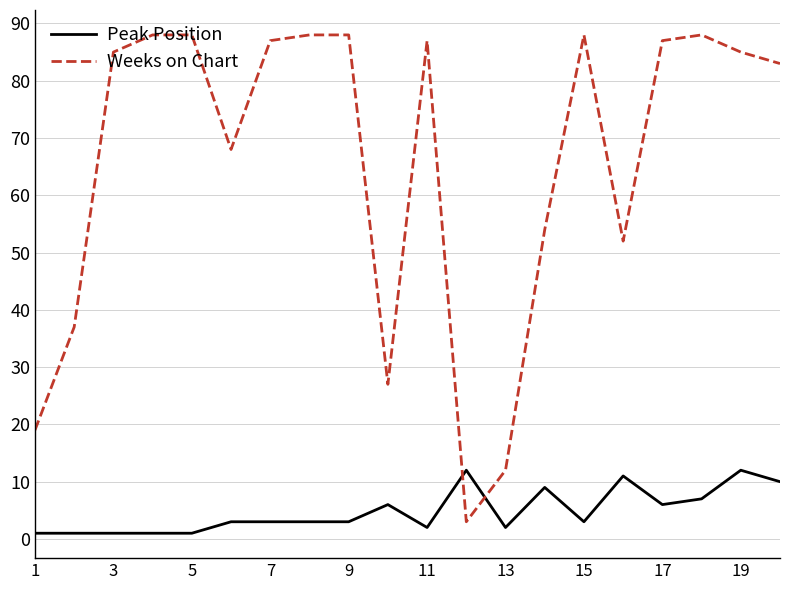

List the series in order of their overall mean, highest first.

Weeks on Chart, Peak Position